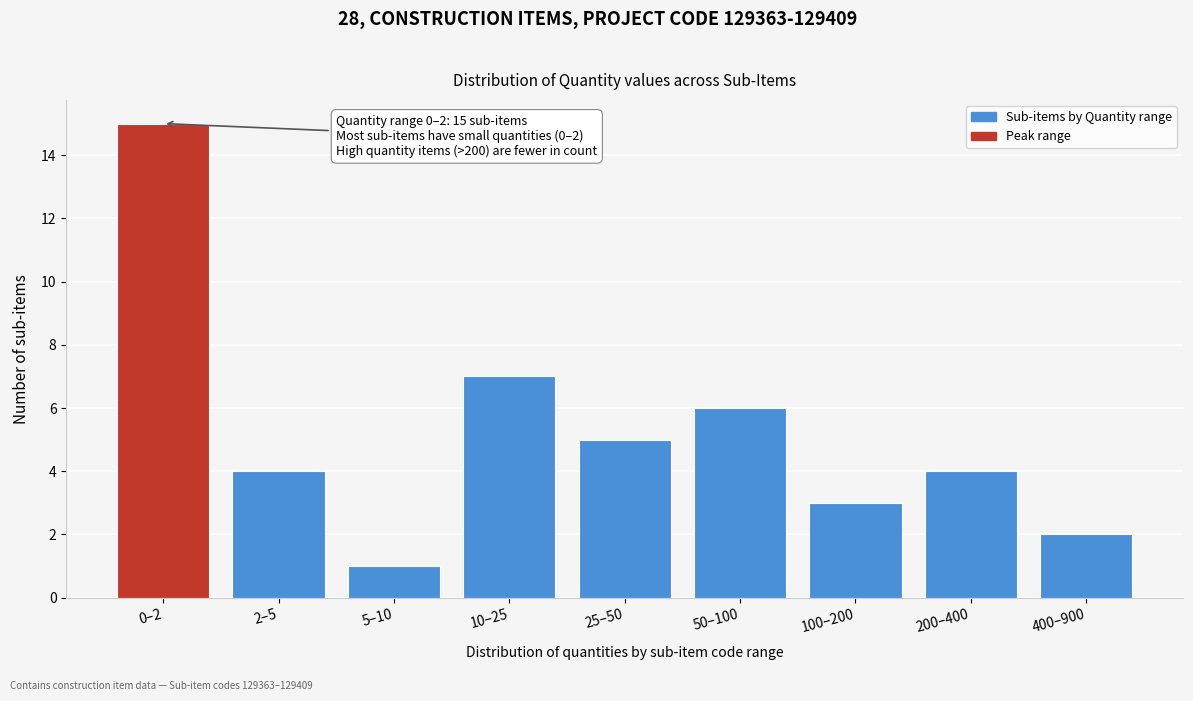

Reading left to right, transcribe all the data shown in this chart.

15	4	1	7	5	6	3	4	2